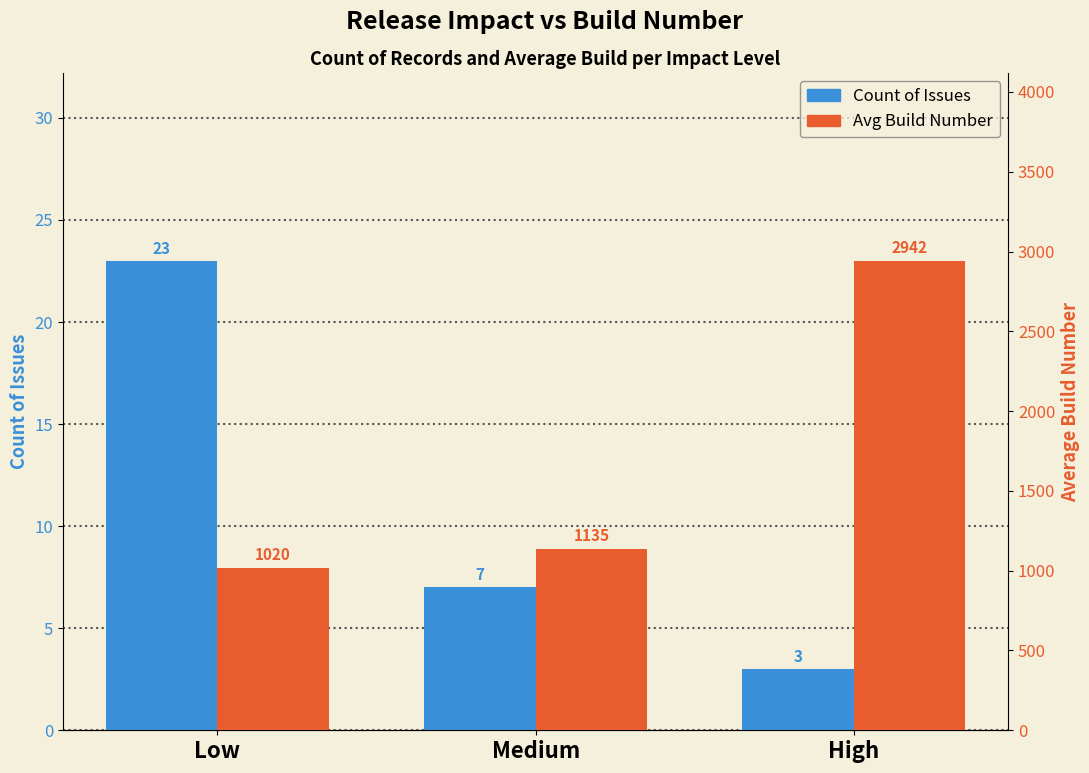

The Count of Issues series shows 23 at Low. True or false?

True